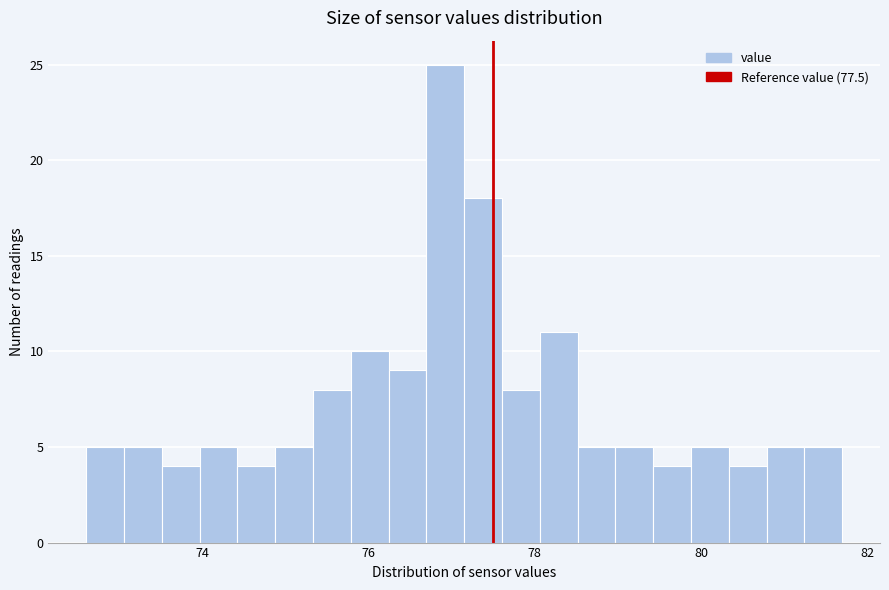

Around what value on the x-axis is the tallest bar? Give the approximate position of its centre, as read against the axis.

77.0